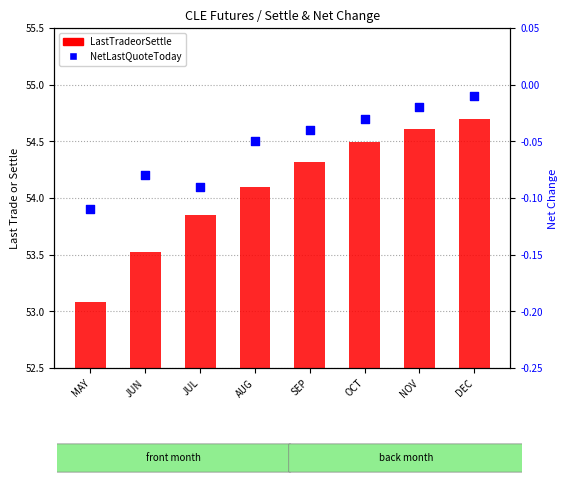

What is the total value across all series at AUG?

54.1